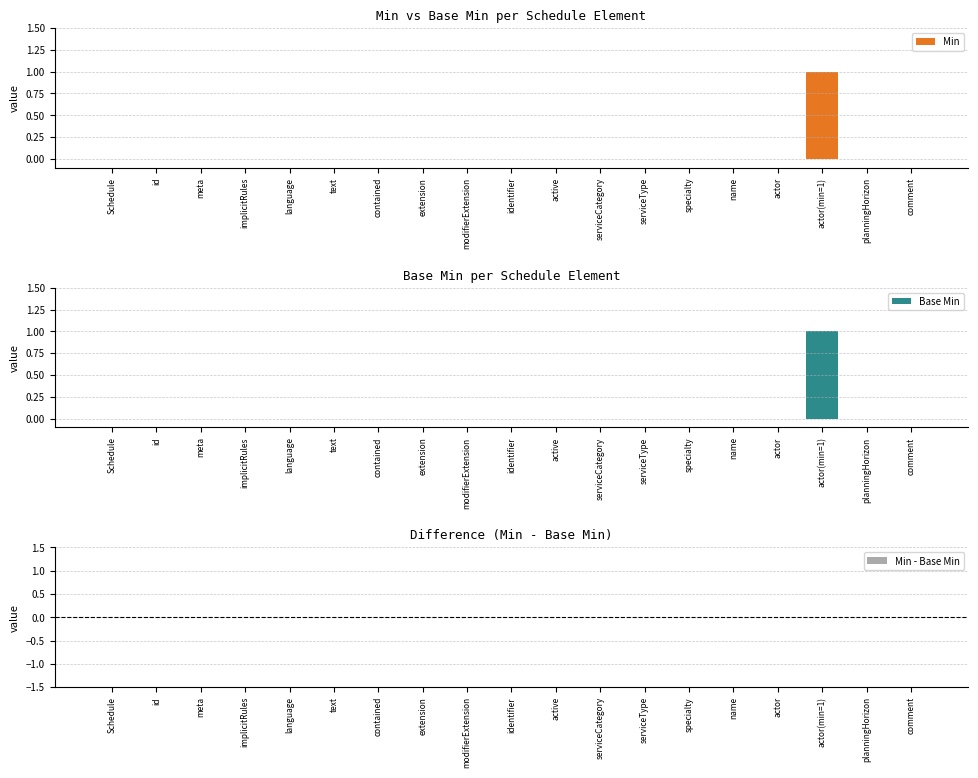

Reading left to right, what are all the values shown in this chart?

Min: Schedule=0	id=0	meta=0	implicitRules=0	language=0	text=0	contained=0	extension=0	modifierExtension=0	identifier=0	active=0	serviceCategory=0	serviceType=0	specialty=0	name=0	actor=0	actor(min=1)=1	planningHorizon=0	comment=0
Base Min: Schedule=0	id=0	meta=0	implicitRules=0	language=0	text=0	contained=0	extension=0	modifierExtension=0	identifier=0	active=0	serviceCategory=0	serviceType=0	specialty=0	name=0	actor=0	actor(min=1)=1	planningHorizon=0	comment=0
Min - Base Min: Schedule=0	id=0	meta=0	implicitRules=0	language=0	text=0	contained=0	extension=0	modifierExtension=0	identifier=0	active=0	serviceCategory=0	serviceType=0	specialty=0	name=0	actor=0	actor(min=1)=0	planningHorizon=0	comment=0